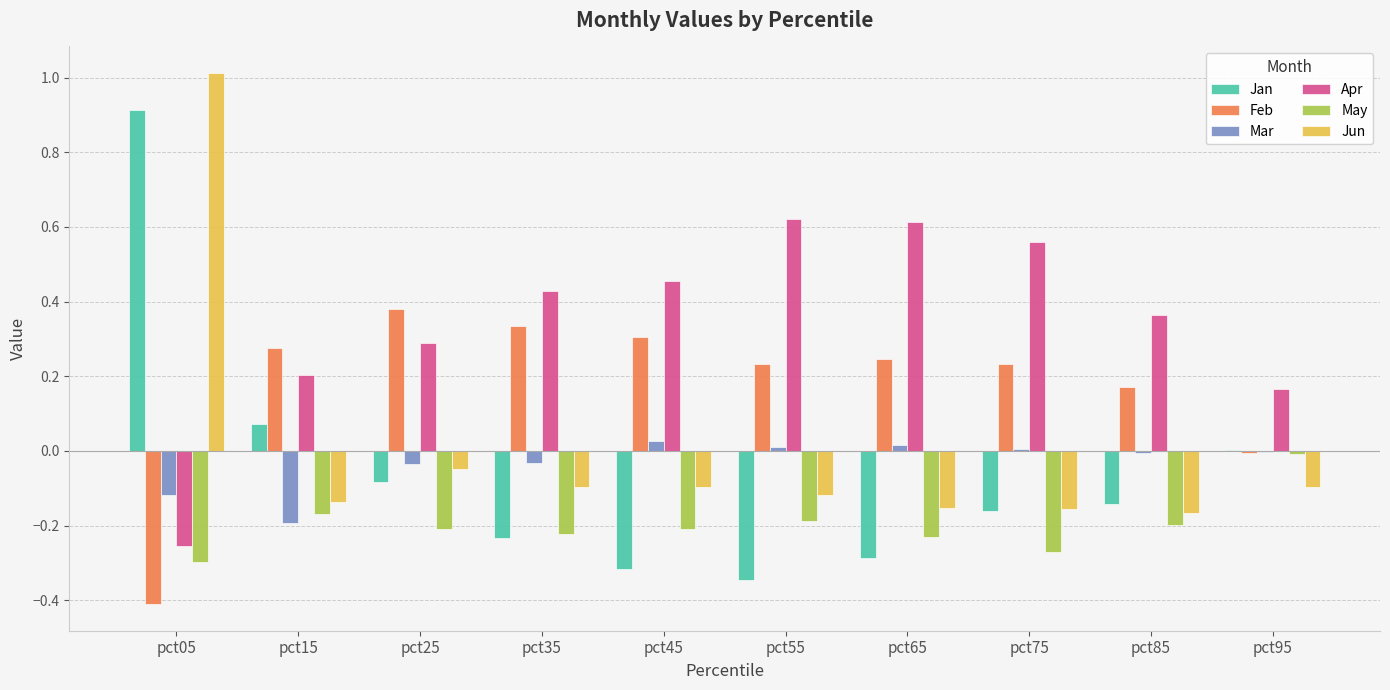

True or false: May has a value of -0.1 at pct45.

False